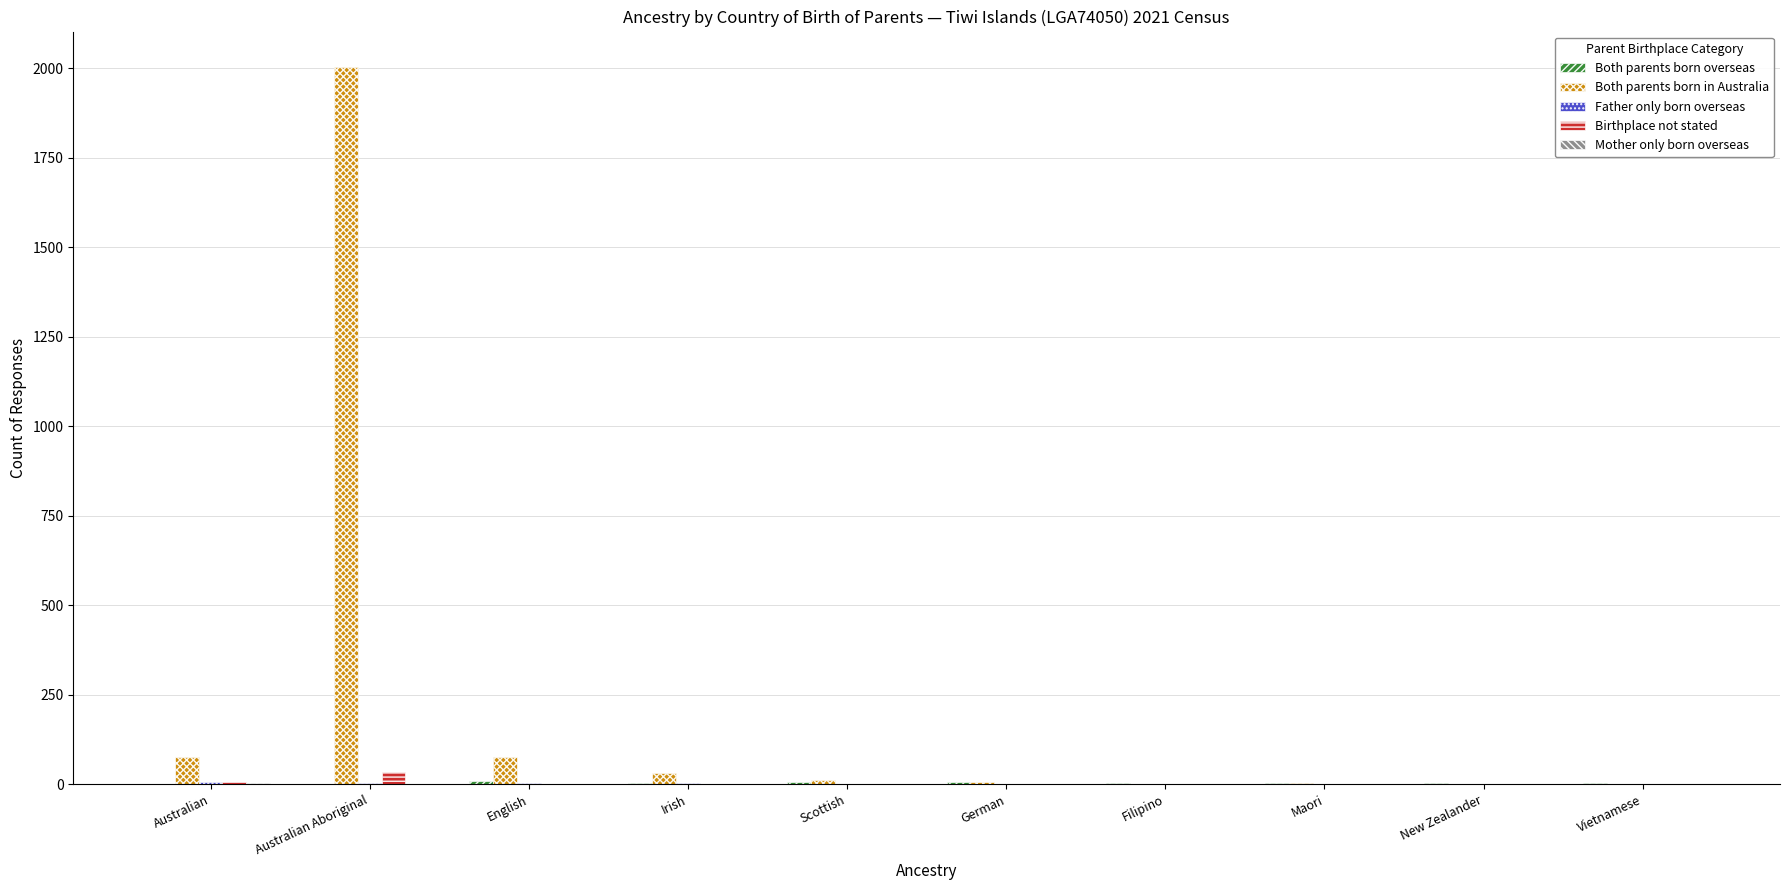

Which series has the largest total across all categories?

Both parents born in Australia